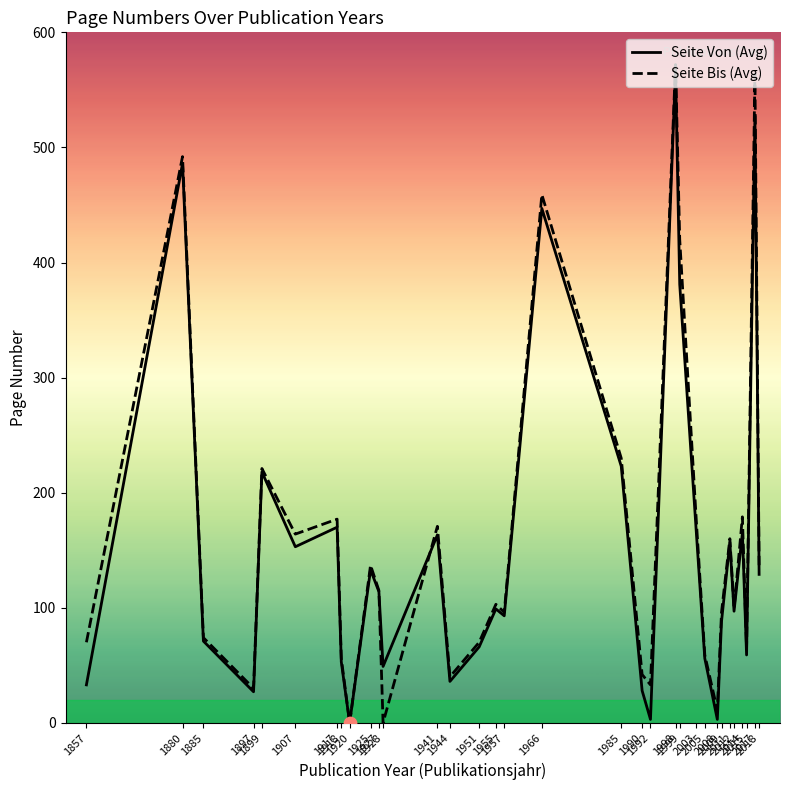

What are all the series names shown in the legend?

Seite Von (Avg), Seite Bis (Avg)